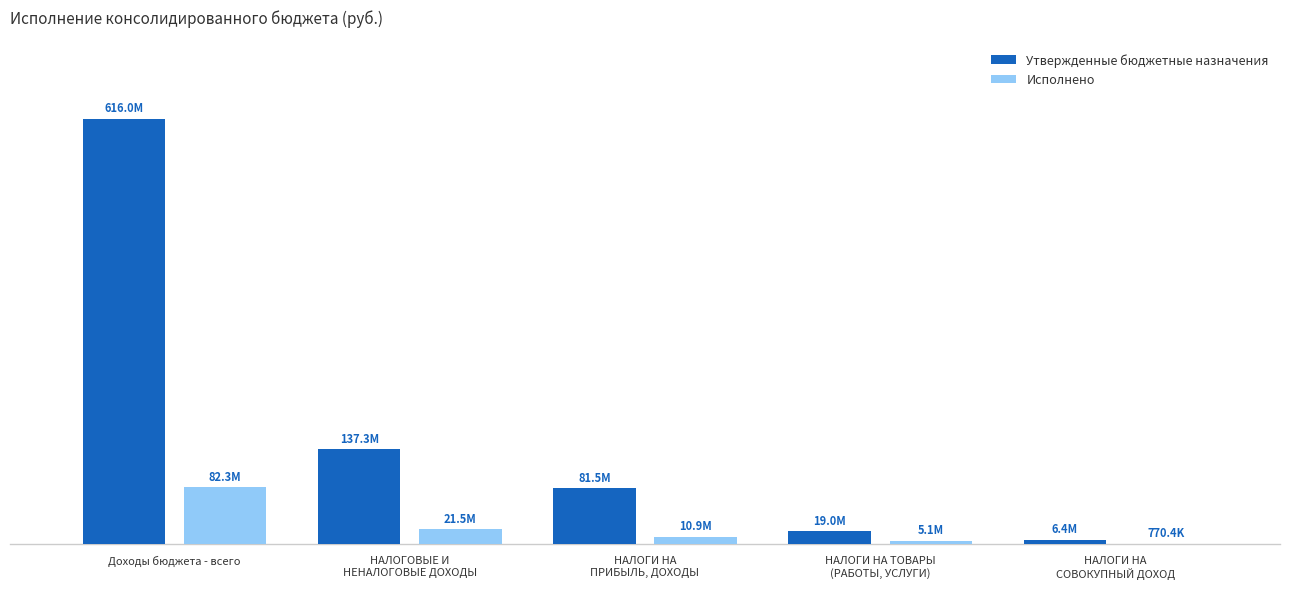

What is the total value across all series at НАЛОГИ НА
ПРИБЫЛЬ, ДОХОДЫ?

92413202.0